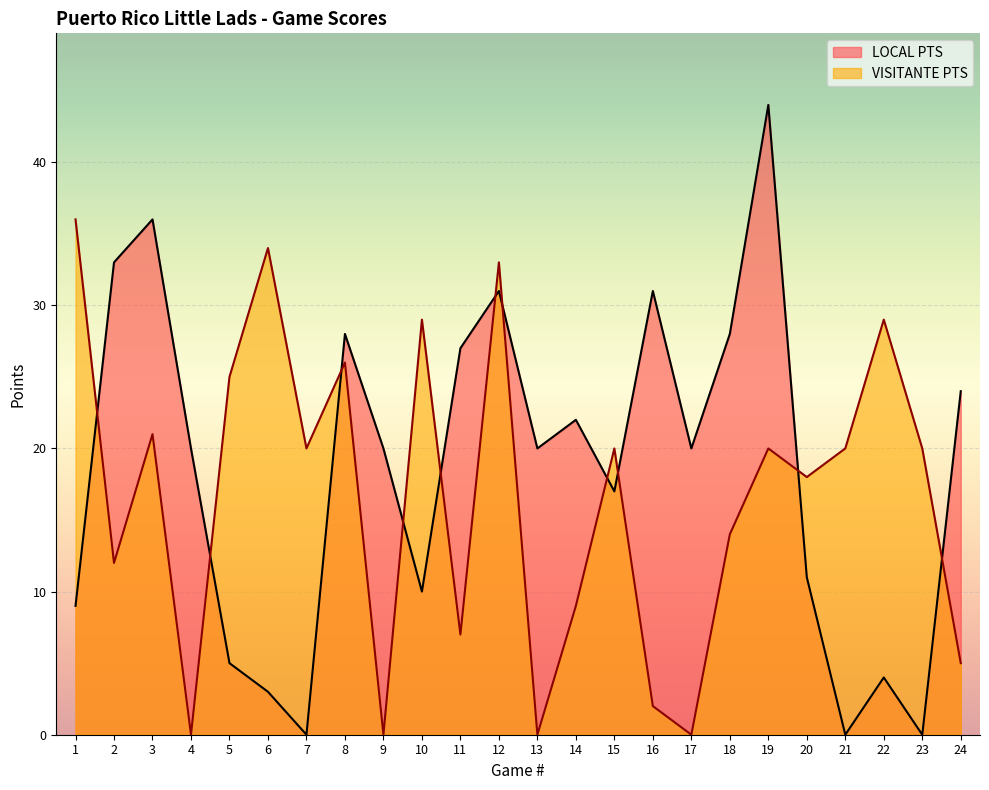

Which has a higher value, 12 or 2?

2